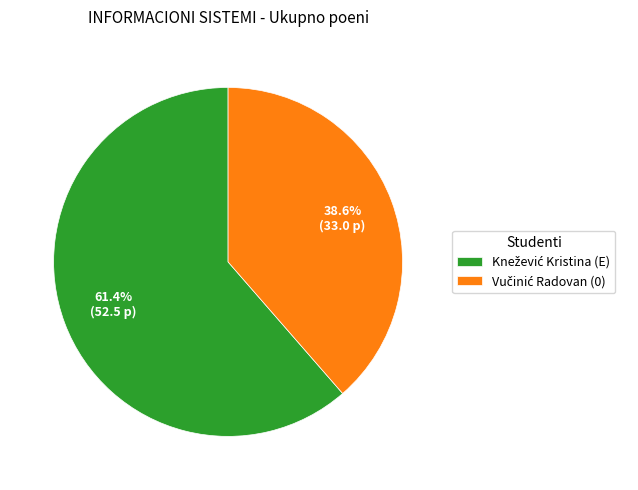

To the nearest percent, what is the average slice percentage?

50%